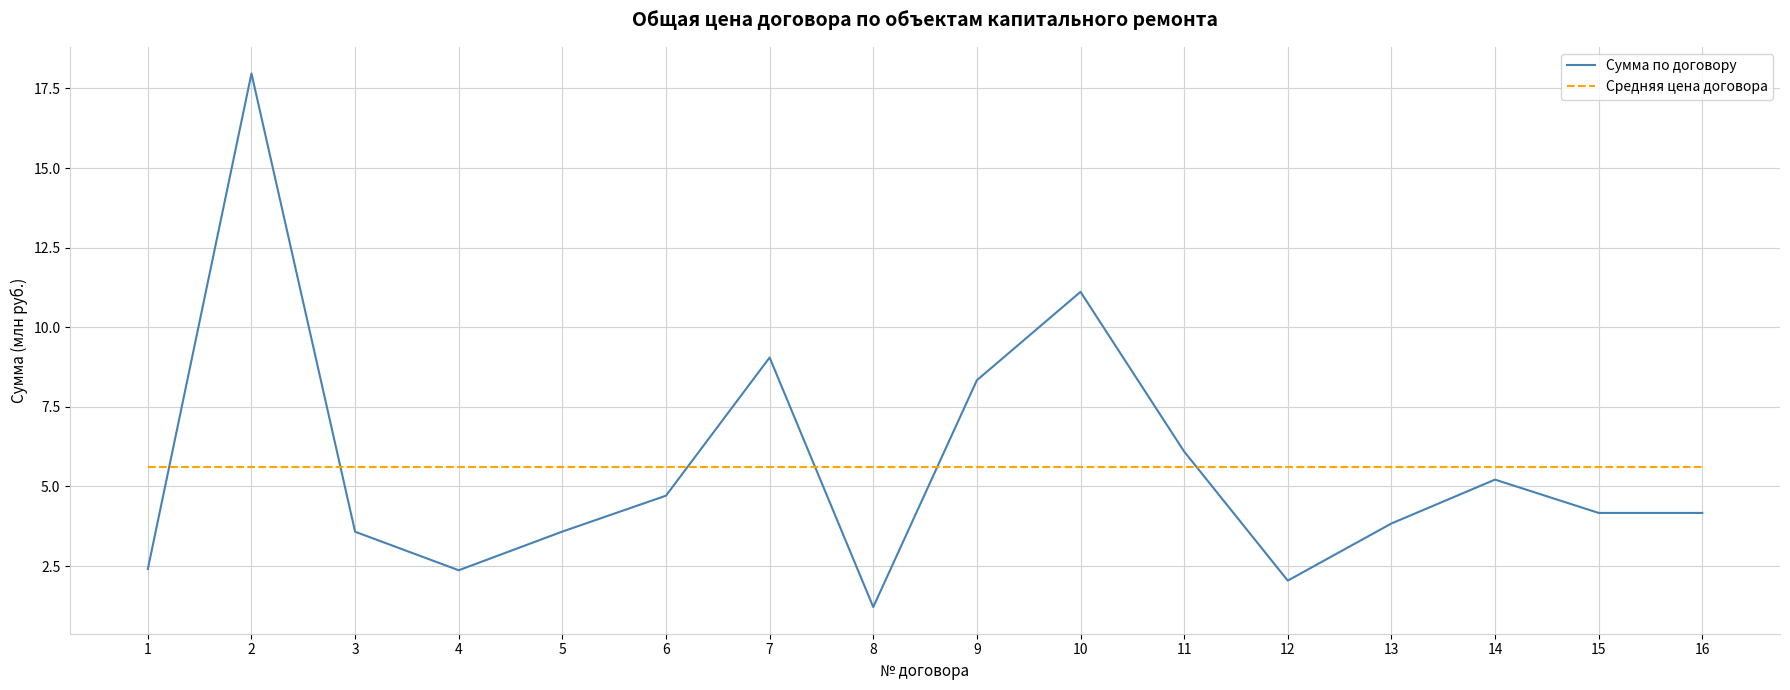

At how many categories does at least one series exceed 6?

5